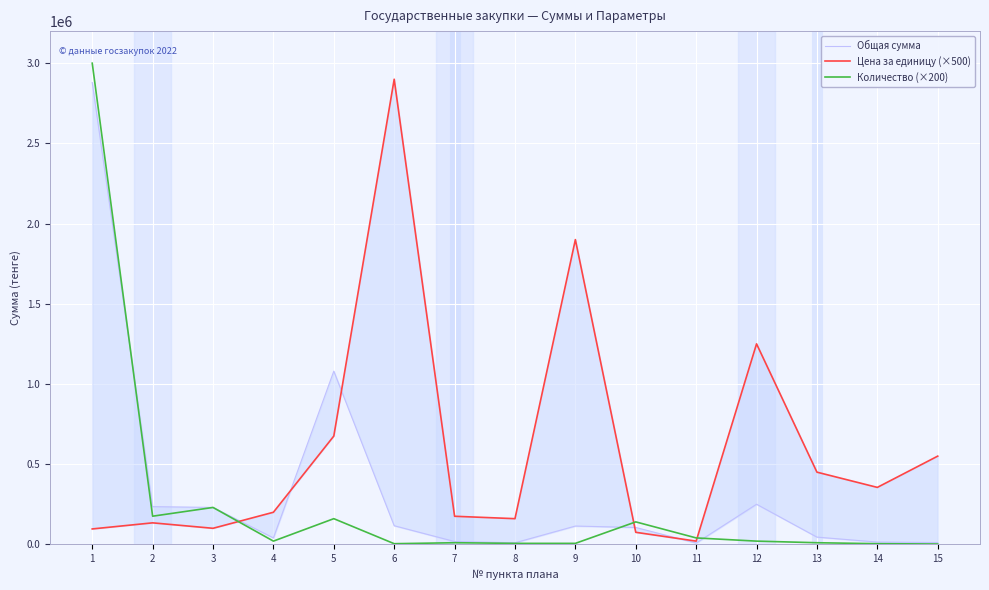

Rank the series at 12 from highest to lowest value.

Цена за единицу (×500), Общая сумма, Количество (×200)